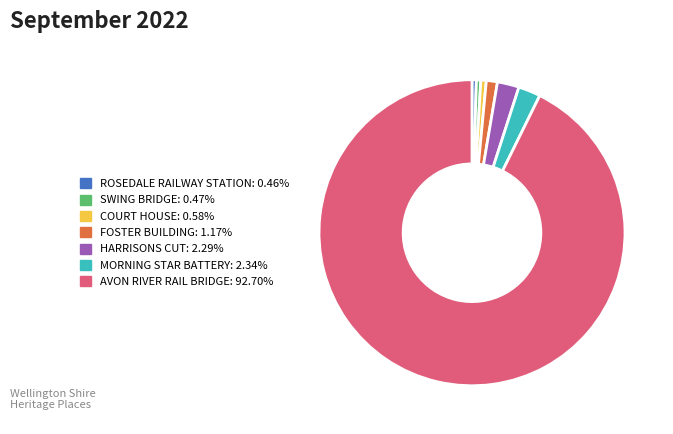

Does any single category account for the majority?

Yes